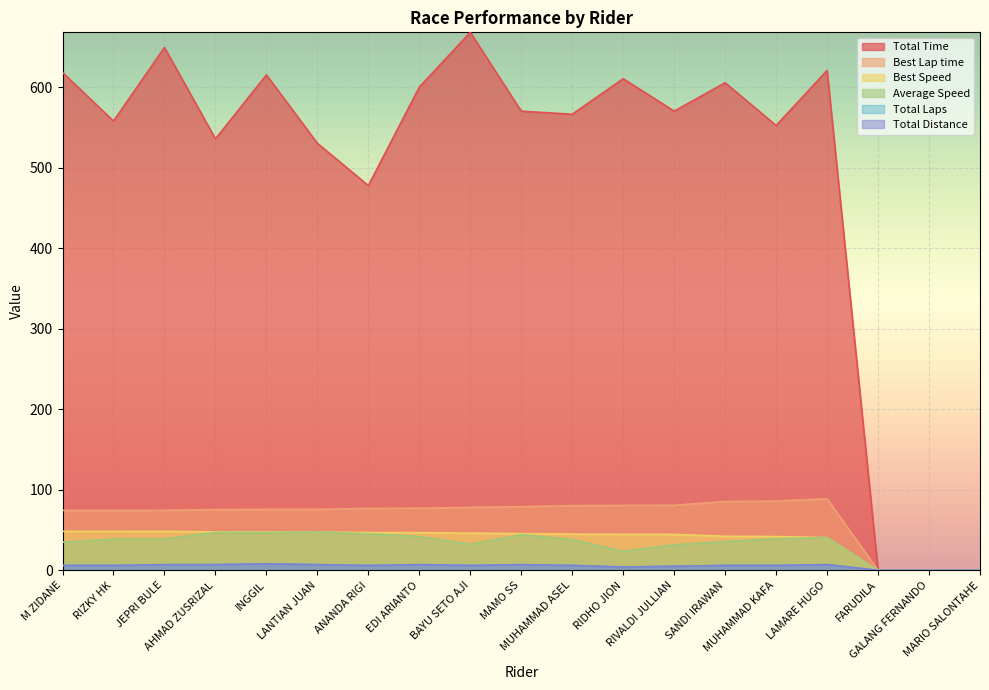

What is the sum of the Total Distance values at RIZKY HK and FARUDILA?

6.0